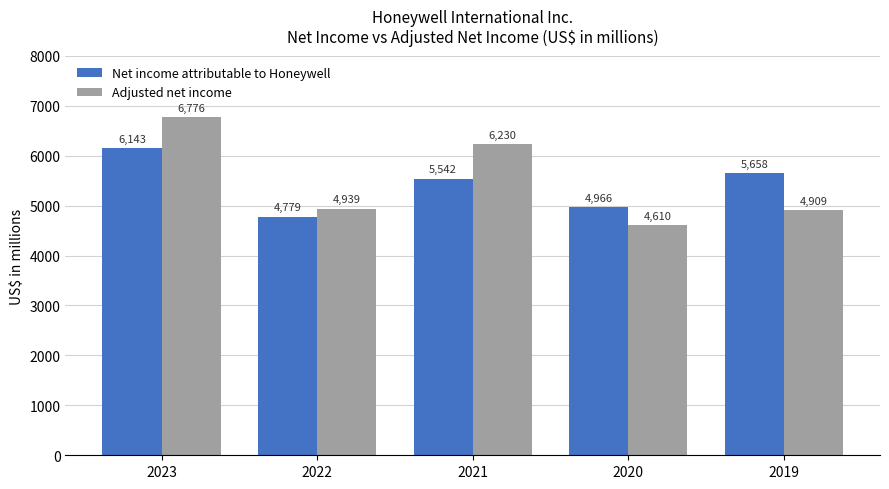

What is the sum of all Adjusted net income values?

27464